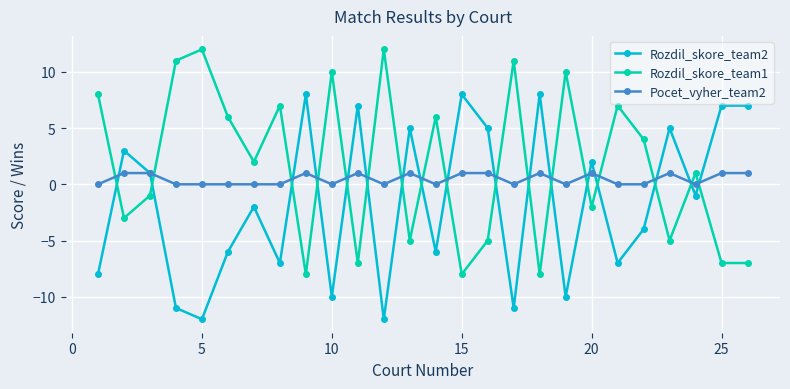

What is the smallest value displayed?

-12